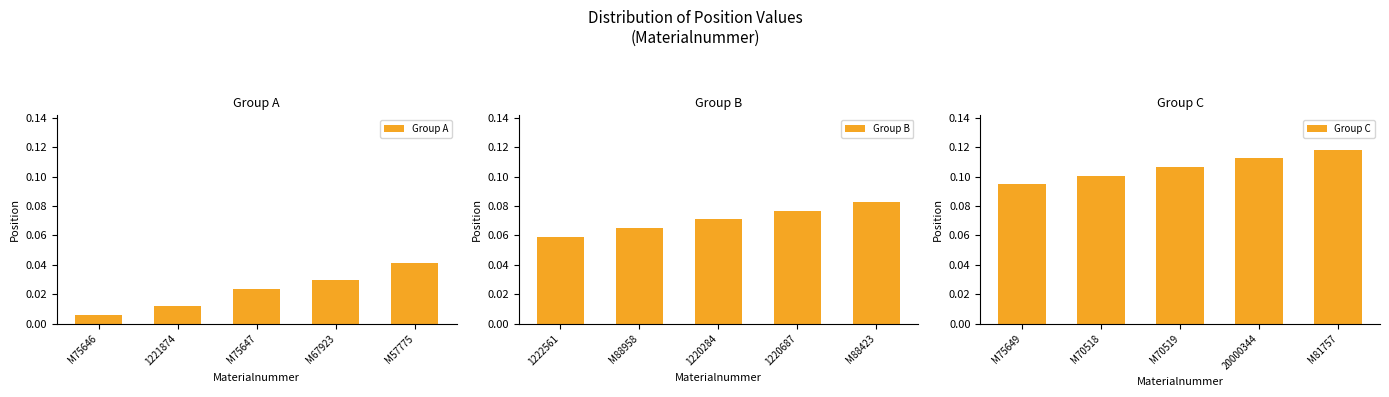

Rank the series by their maximum value, from lowest to highest.

Group A, Group B, Group C